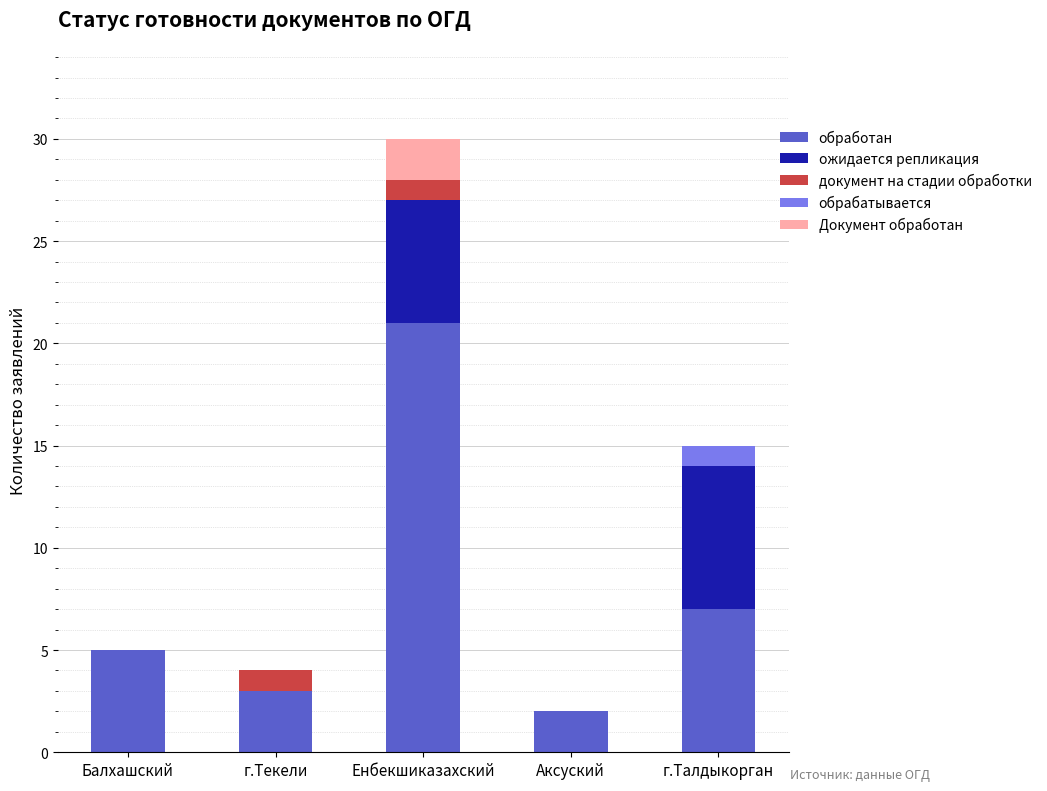

What is the maximum value for обработан?

21